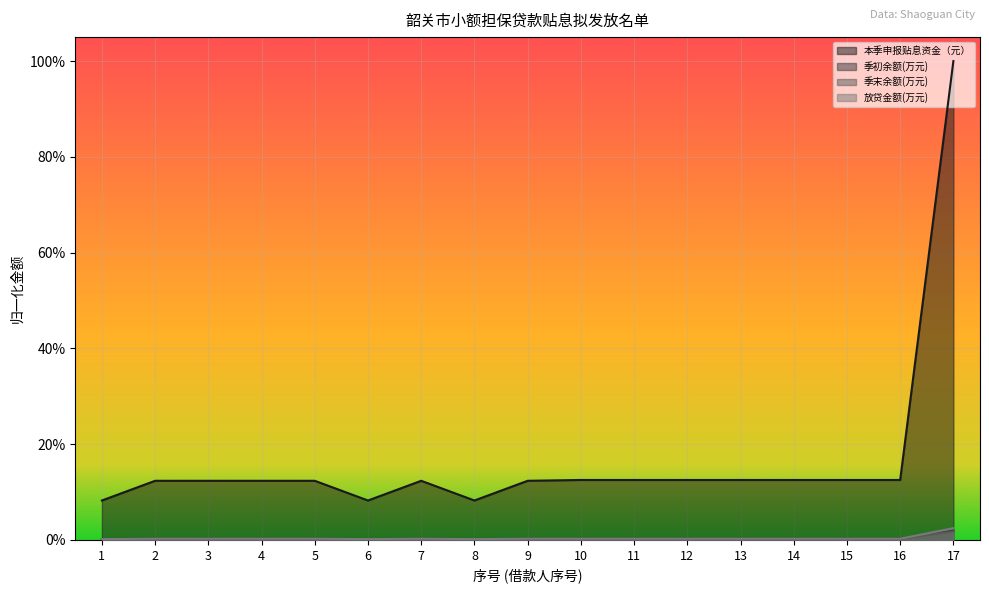

True or false: 季末余额(万元) and 本季申报贴息资金（元） intersect in this chart.

False